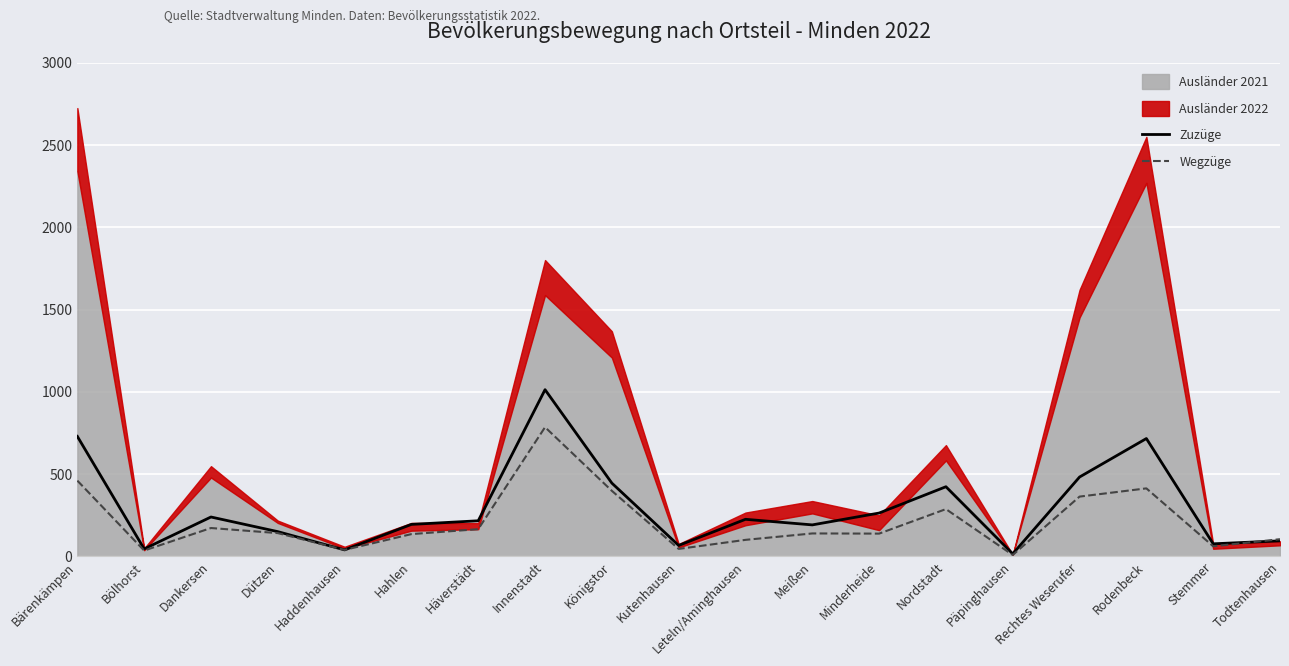

What is the label of the 16th point from the left?

Rechtes Weserufer